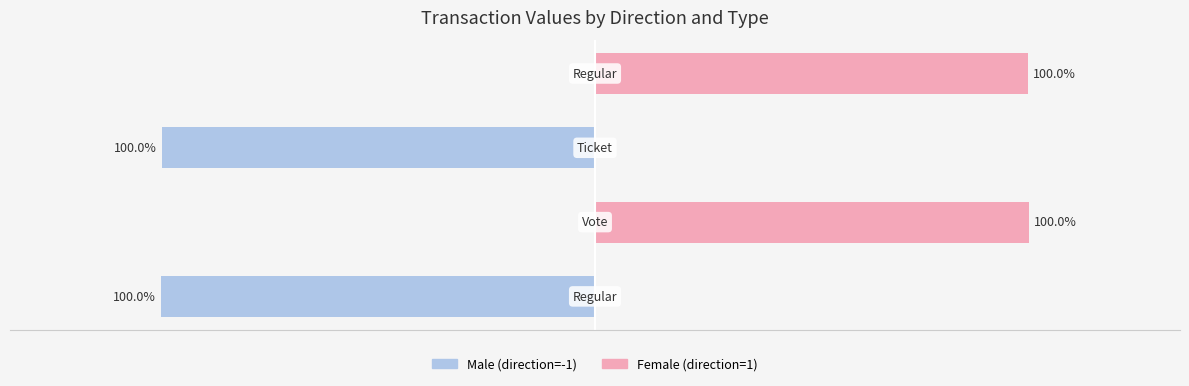

Read the Male value at 2.

-162.8